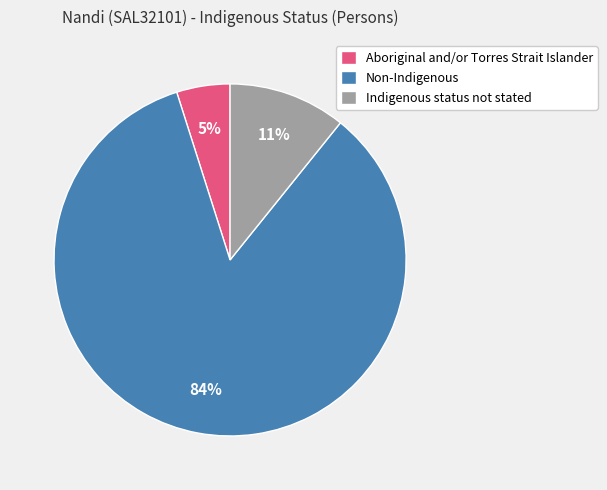

Which has a higher value, Indigenous status not stated or Non-Indigenous?

Non-Indigenous